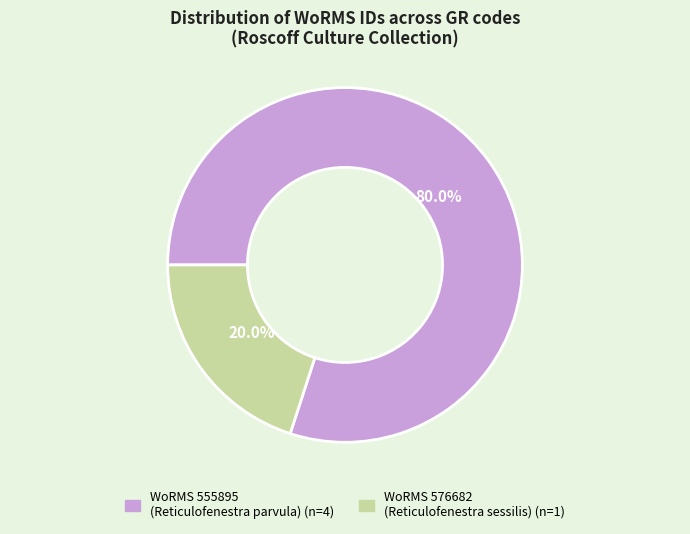

To the nearest percent, what is the difference between the largest and smallest slice percentages?

60%